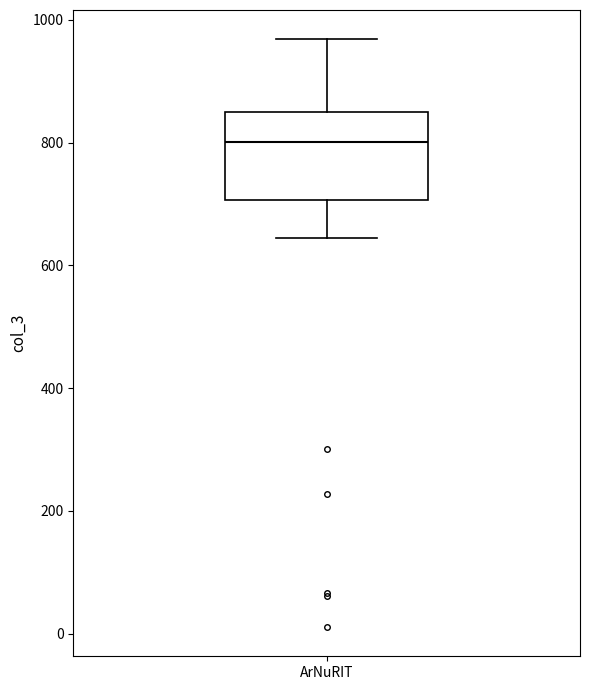

Read this box plot against the y-axis: the position of the median line, the range covered by the box, and the ends of both whiskers. The values are not printed on the chart, so give them approximately, as read against the axis.

median 800, box 700 to 840, whiskers 640 to 960